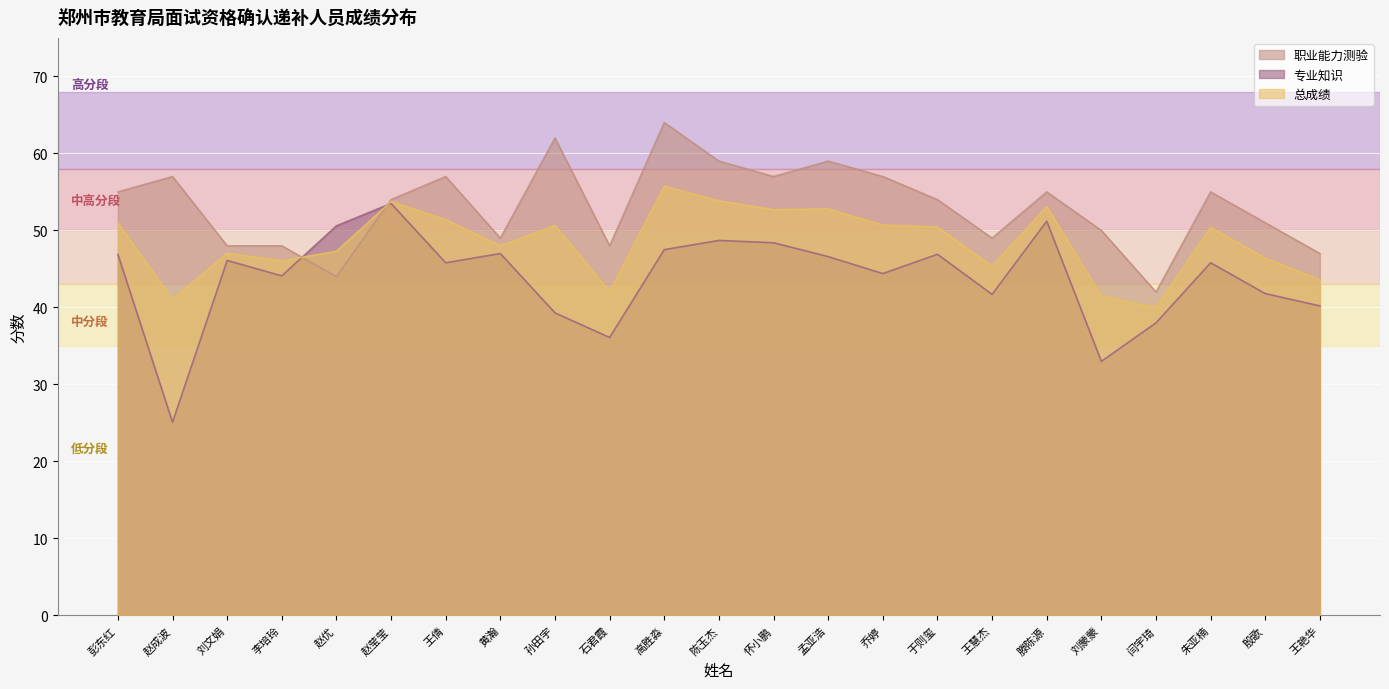

How many interior local valleys does the 职业能力测验 series have?

6